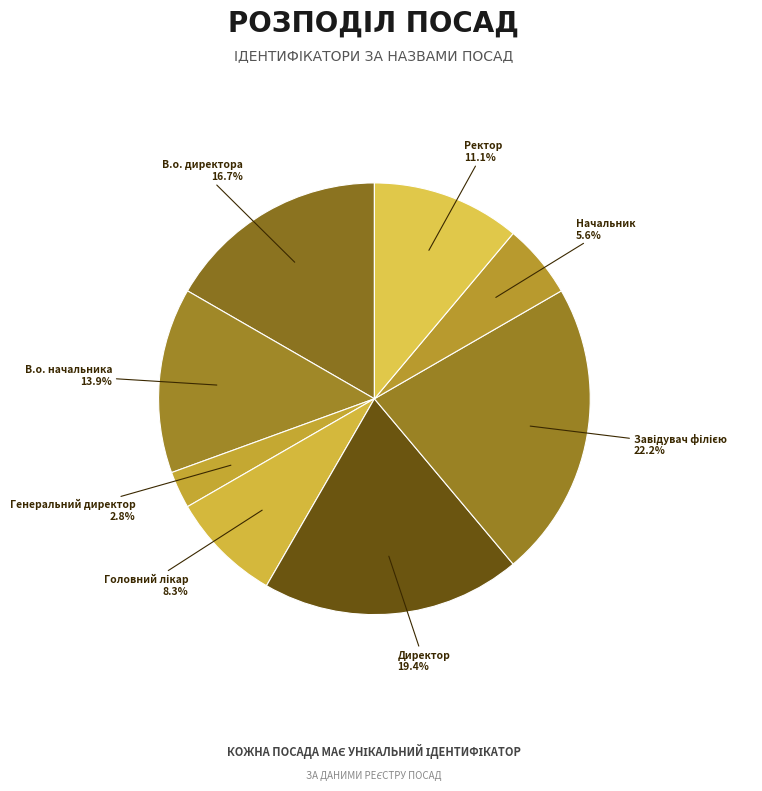

Does any single category account for the majority?

No